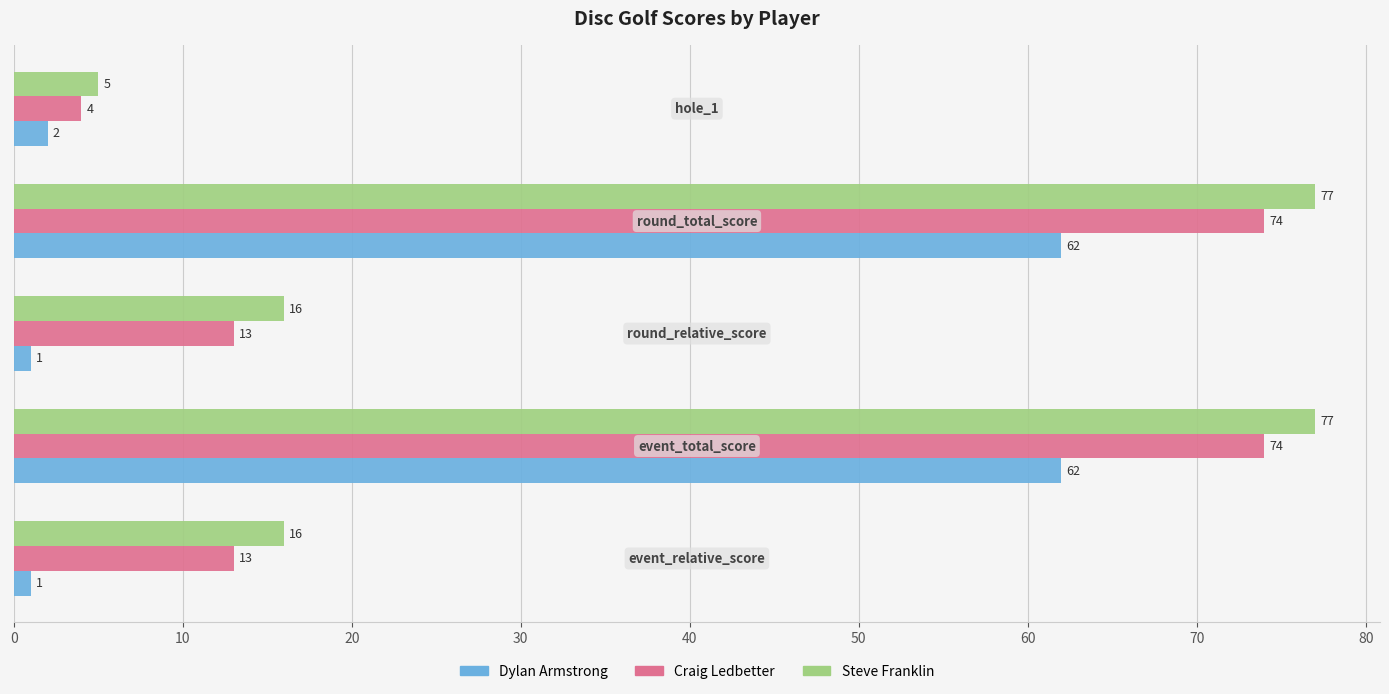

What is the maximum value for Craig Ledbetter?

74